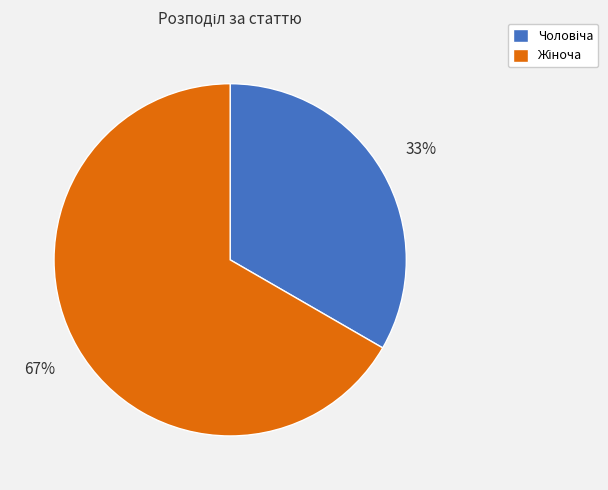

Does any single category account for the majority?

Yes